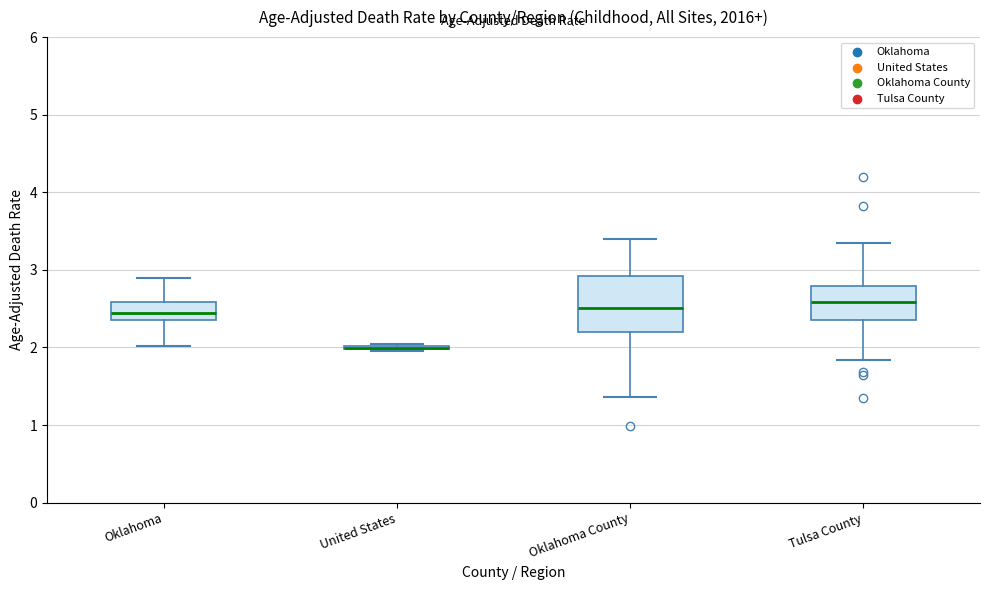

Reading left to right, read every box against the y-axis: the position of its median line, the range the box covers, and the ends of its whiskers. The values are not printed on the chart, so give them approximately, as read against the axis.

Oklahoma: median 2.4 (inside the box), box 2.4 to 2.6, whiskers 2.0 to 2.9
United States: box collapsed to a line at 2.0, whiskers 2.0 to 2.0
Oklahoma County: median 2.5, box 2.2 to 2.9, whiskers 1.4 to 3.4
Tulsa County: median 2.6, box 2.4 to 2.8, whiskers 1.8 to 3.3